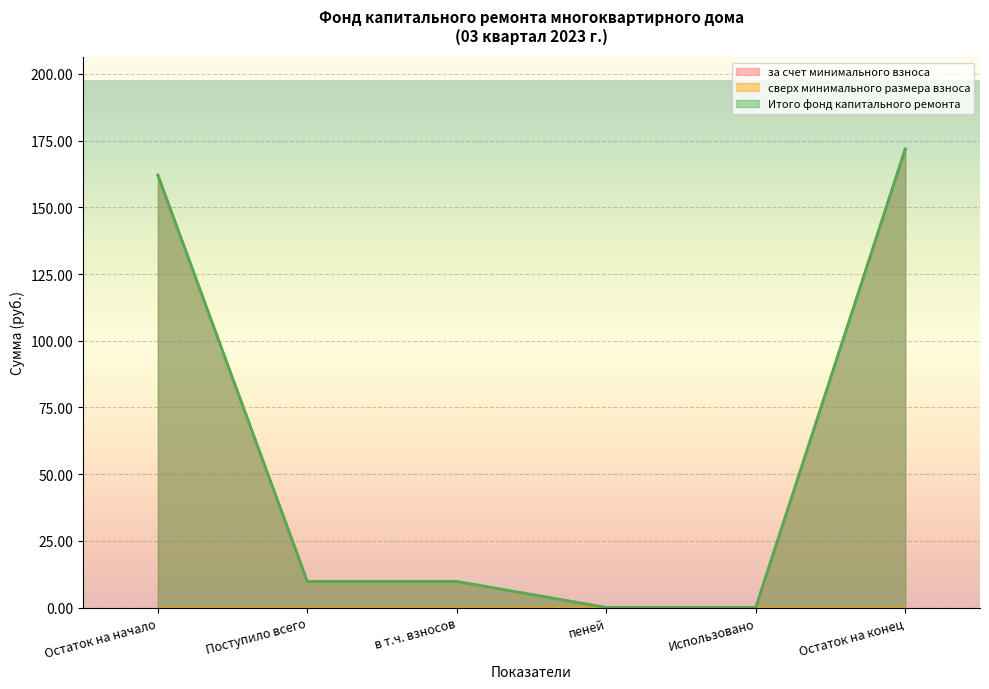

Reading left to right, what are all the values shown in this chart?

за счет минимального взноса: 162.1	9.8	9.8	0.0	0.0	171.8
Итого фонд капитального ремонта: 162.1	9.8	9.8	0.0	0.0	171.8